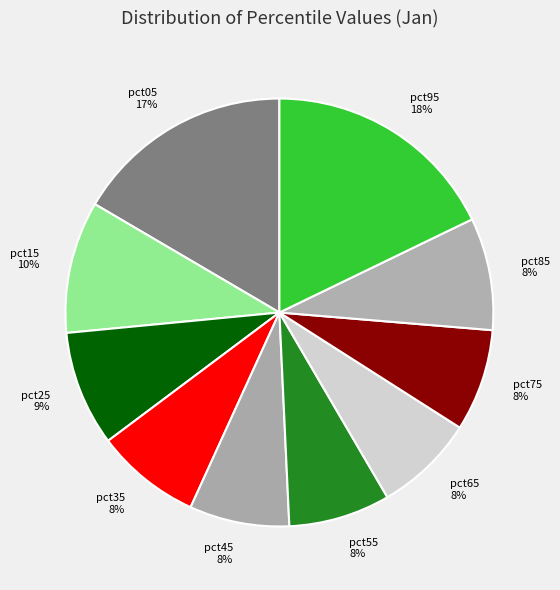

Between pct55 and pct05, which is larger?

pct05